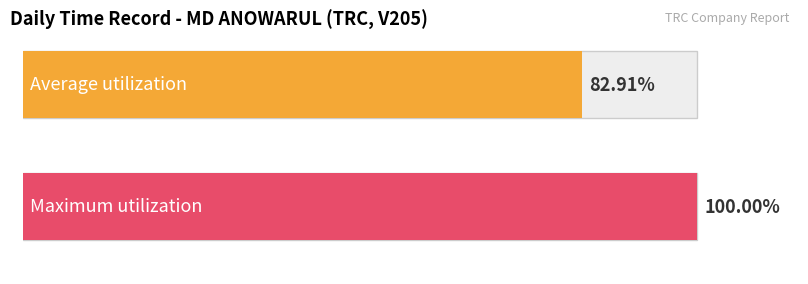

Does the chart contain any negative values?

No